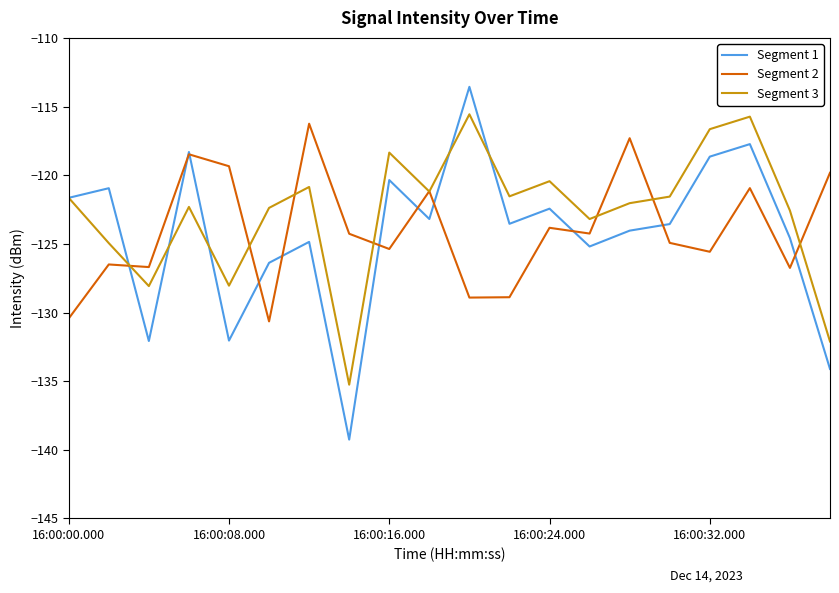

How many distinct data groups are displayed?

3